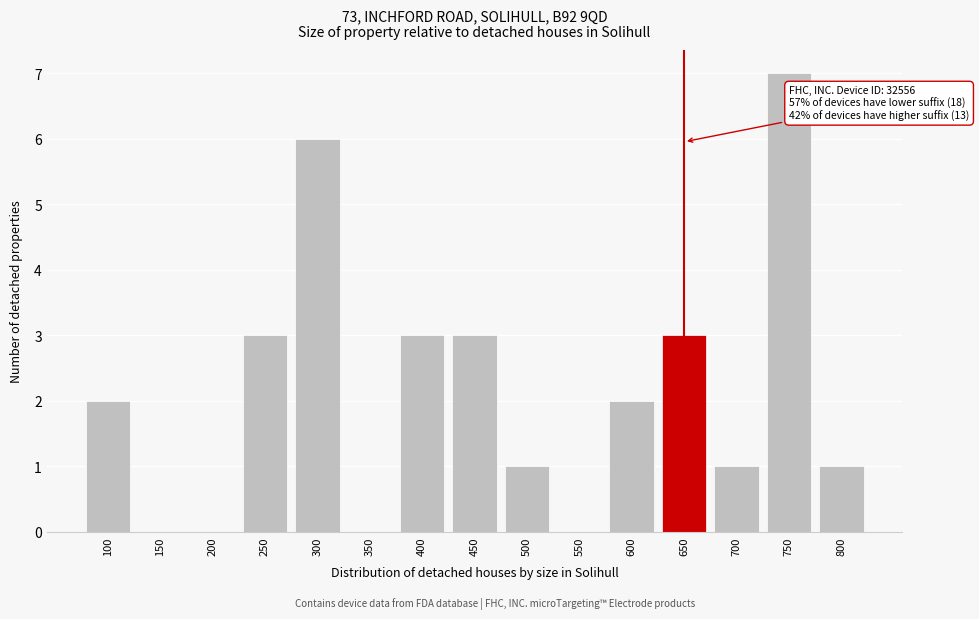

Reading left to right, extract all data points from this chart.

100=2	150=0	200=0	250=3	300=6	350=0	400=3	450=3	500=1	550=0	600=2	650=3	700=1	750=7	800=1